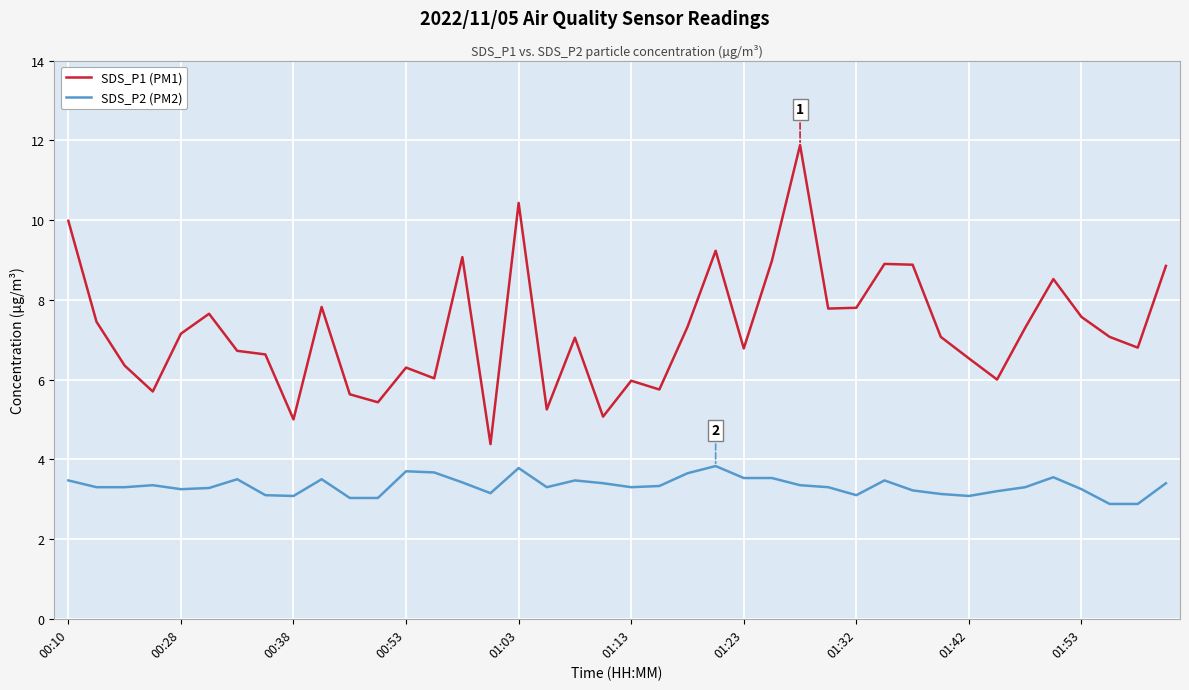

Rank the series by their maximum value, from highest to lowest.

SDS_P1 (PM1), SDS_P2 (PM2)